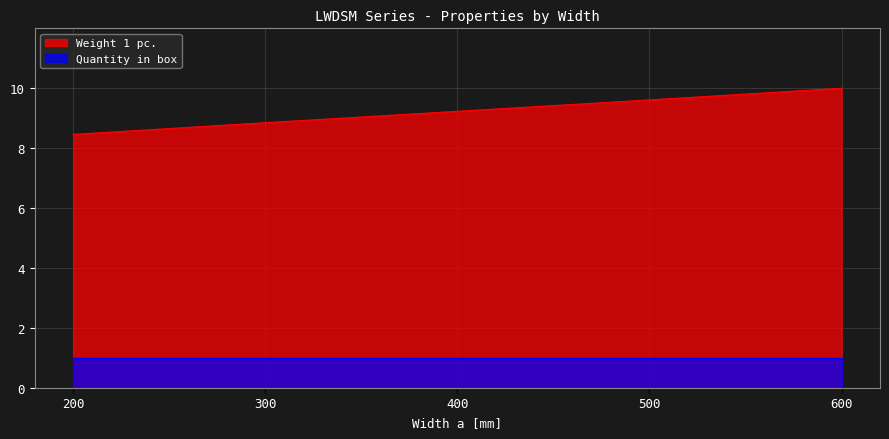

At which label does the data first exceed 9?

400